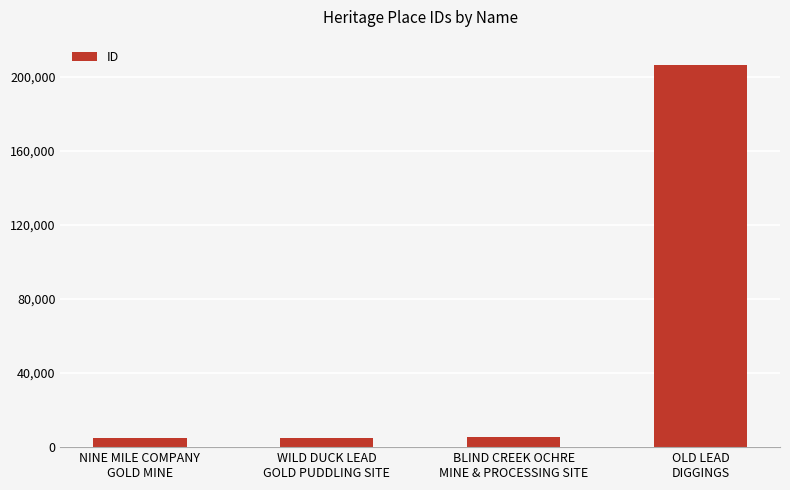

What is the change in value from NINE MILE COMPANY
GOLD MINE to BLIND CREEK OCHRE
MINE & PROCESSING SITE?

+490